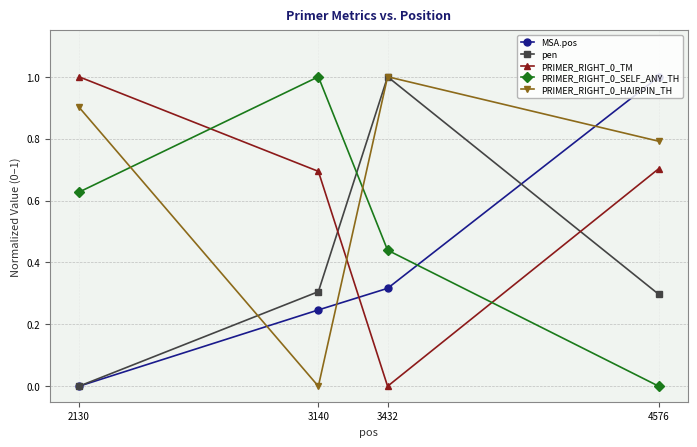

What is the difference between the highest and lowest values at 2130?

1.0